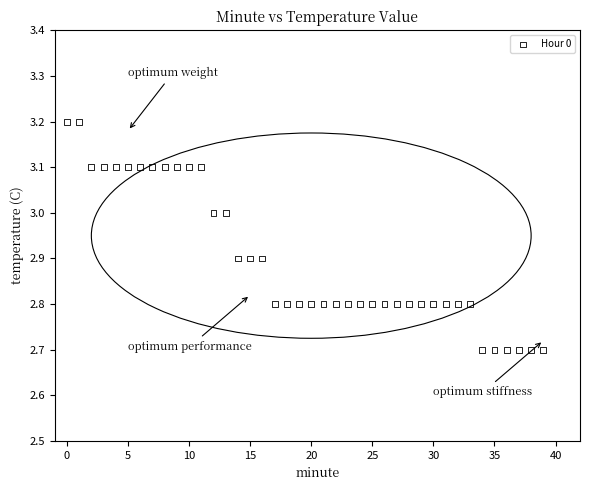

What is the range of Y values (max minus min)?

0.5